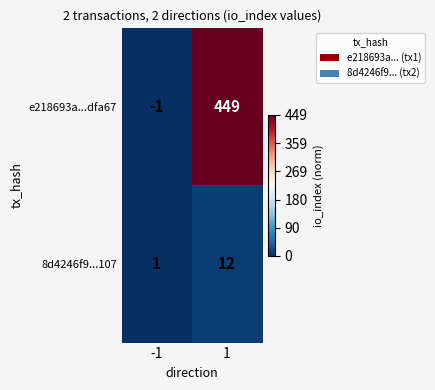

True or false: e218693a...dfa67 has a value of -2 at -1.

False